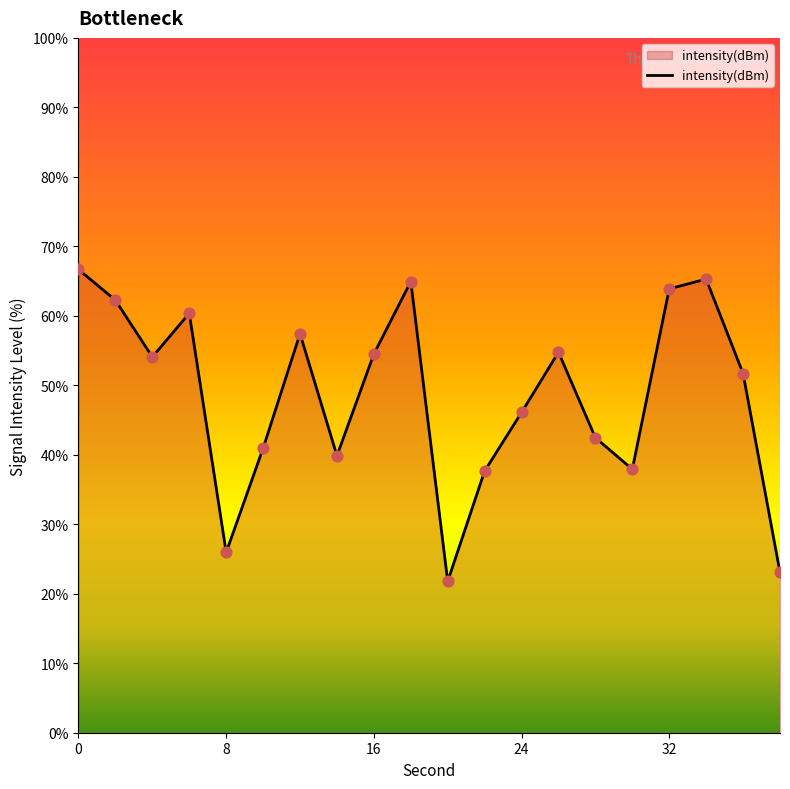

What is the difference between the maximum and minimum values?

44.9